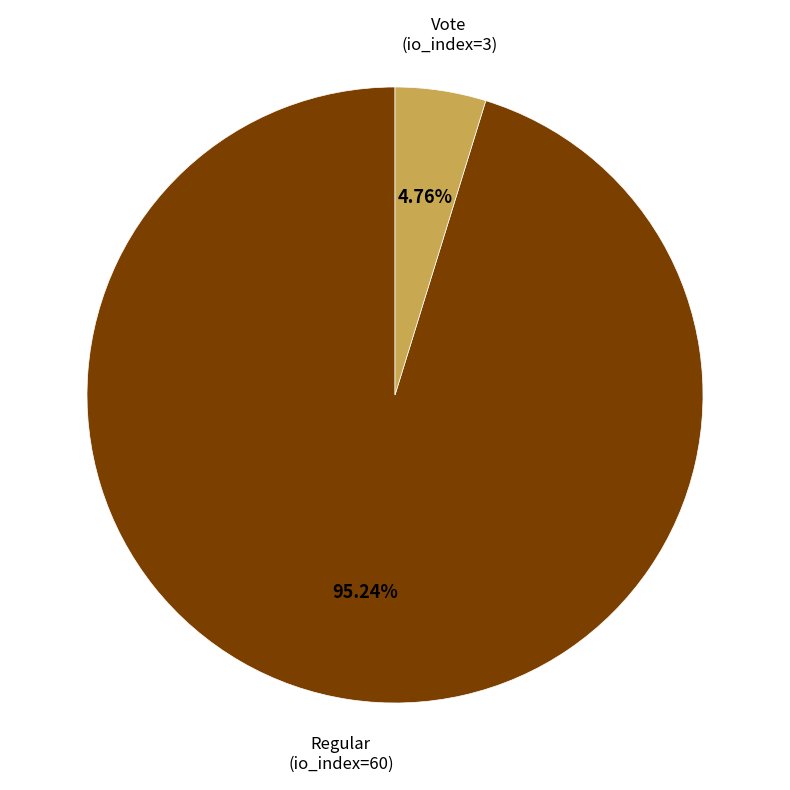

Is there a majority slice in this chart?

Yes